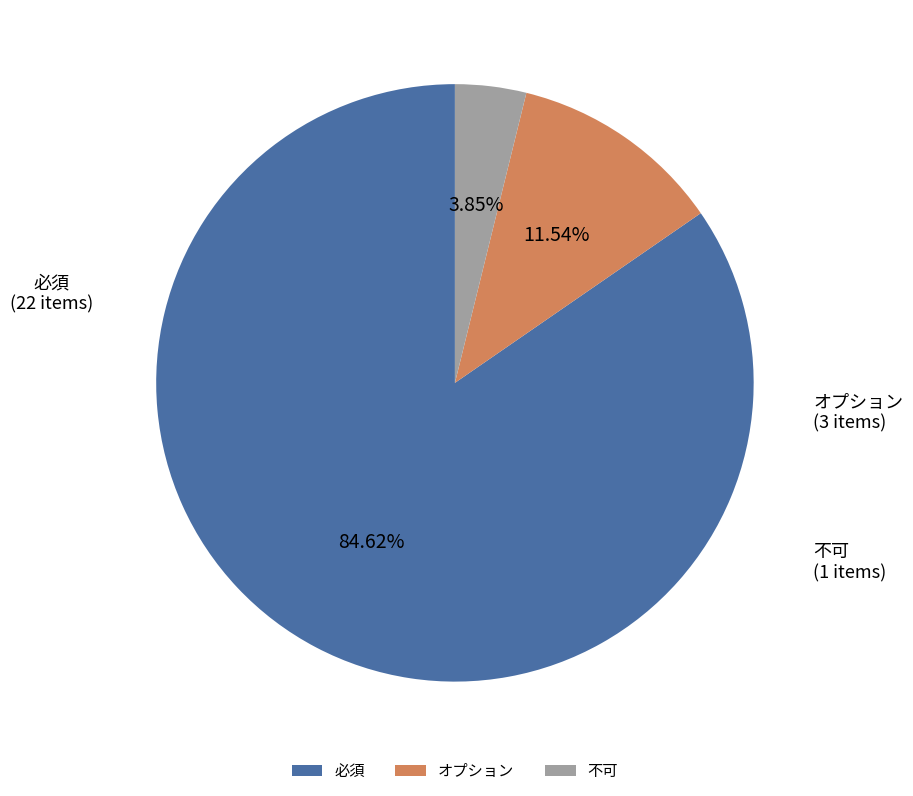

Is there a majority slice in this chart?

Yes